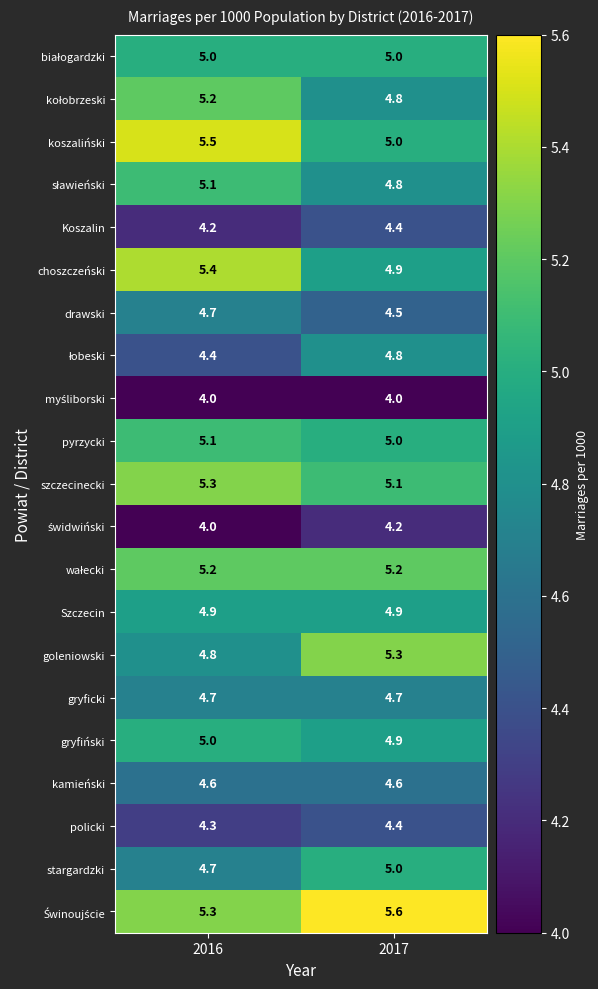

The value of goleniowski at 2017 is 5.3. True or false?

True